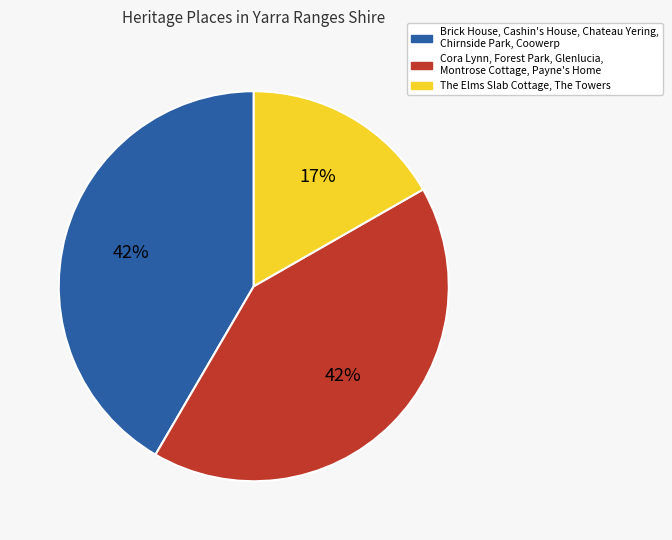

Is there any slice that represents more than half of the pie?

No